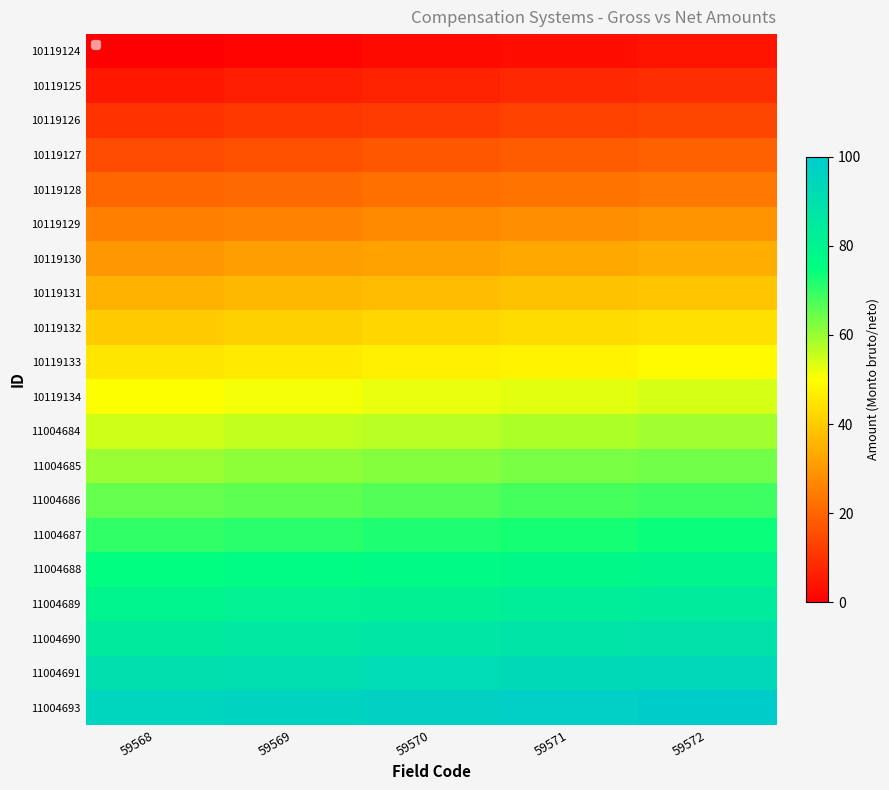

Rank the series by their maximum value, from highest to lowest.

11004693, 11004691, 11004690, 11004689, 11004688, 11004687, 11004686, 11004685, 11004684, 10119134, 10119133, 10119132, 10119131, 10119130, 10119129, 10119128, 10119127, 10119126, 10119125, 10119124